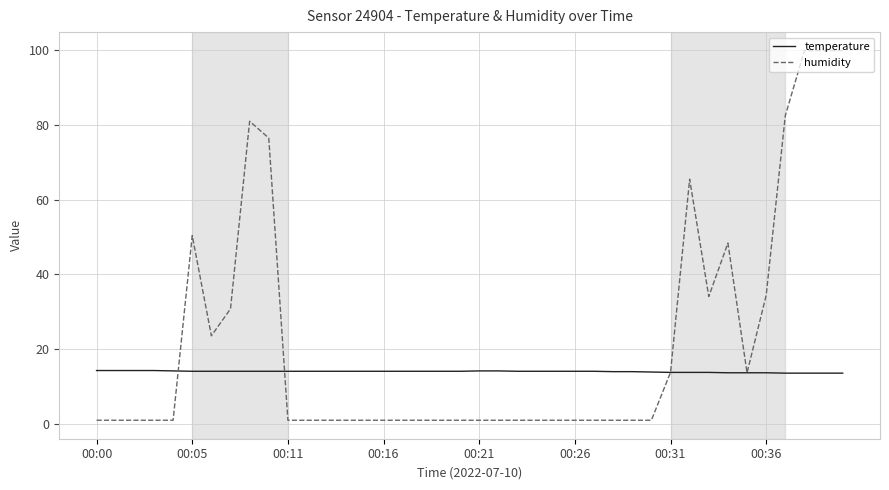

What is the lowest value of the temperature series?

13.6